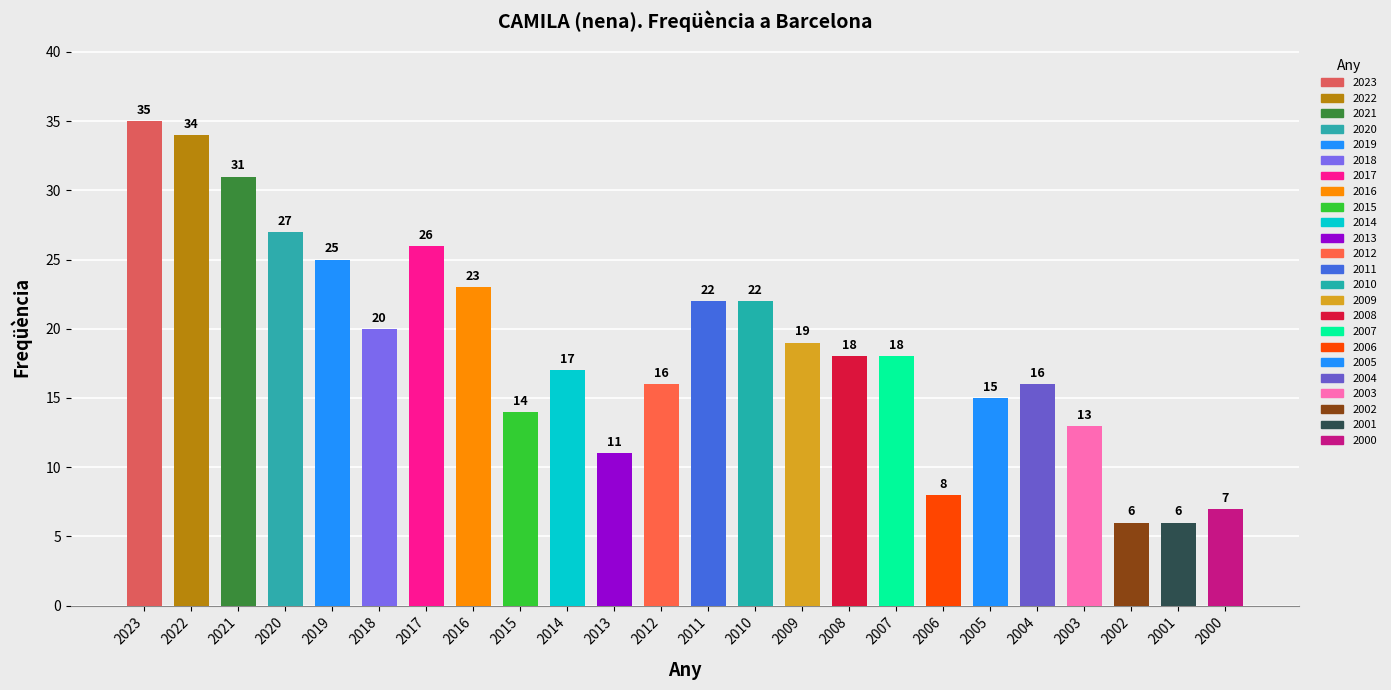

The chart shows a value of 18 at 2008. True or false?

True